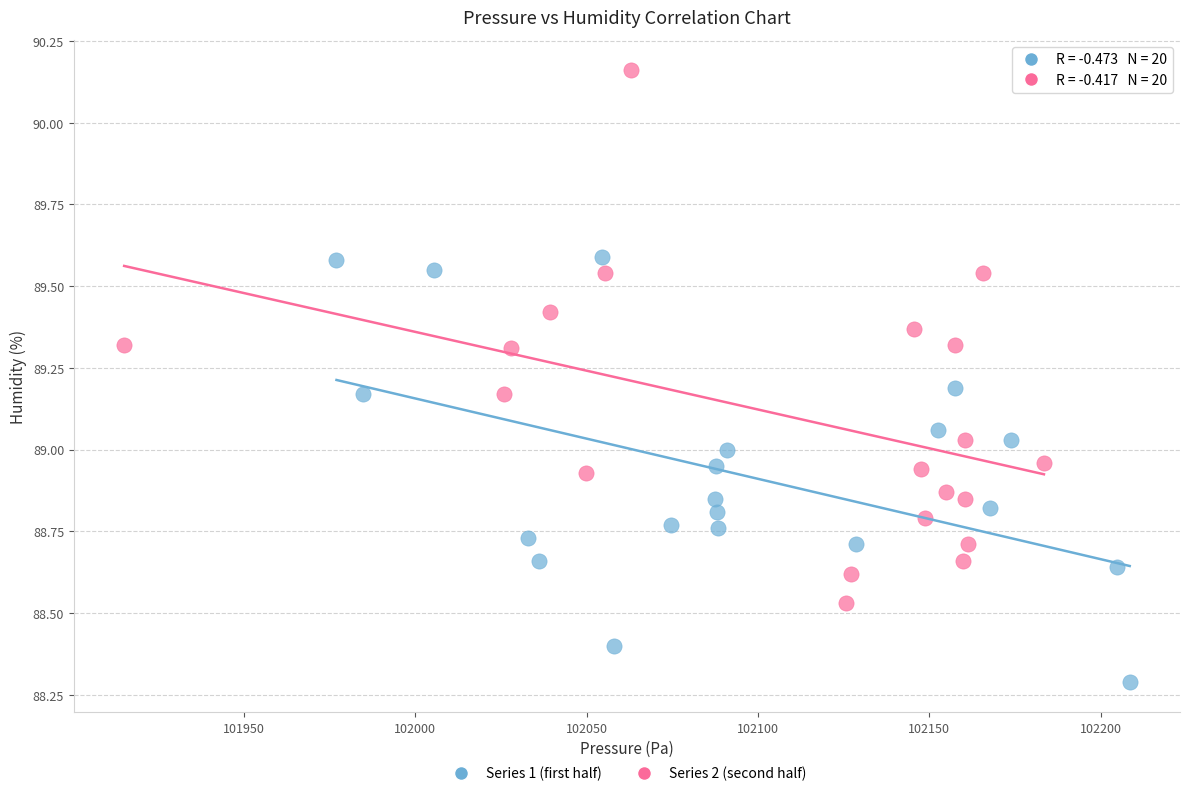

Which series reaches the minimum Y coordinate?

Series 1 (first half)